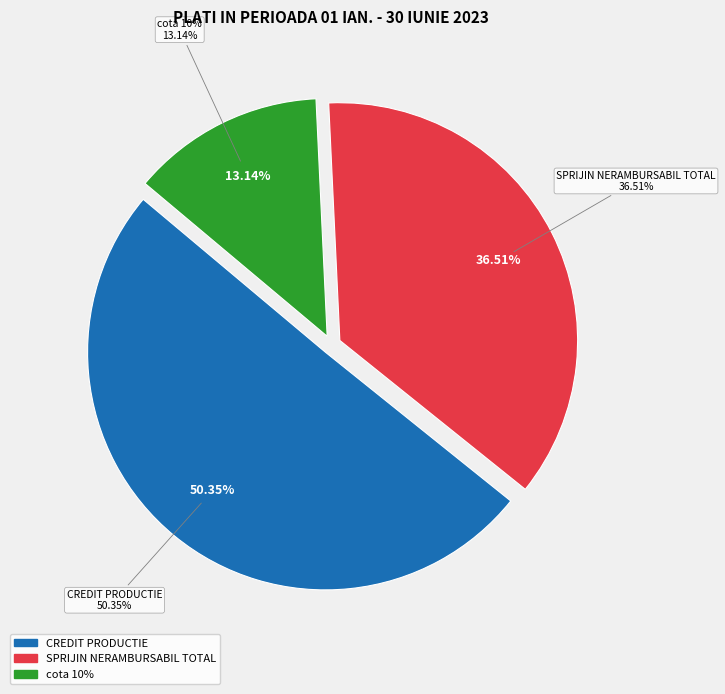

Does cota 10% represent more than half of the total?

No